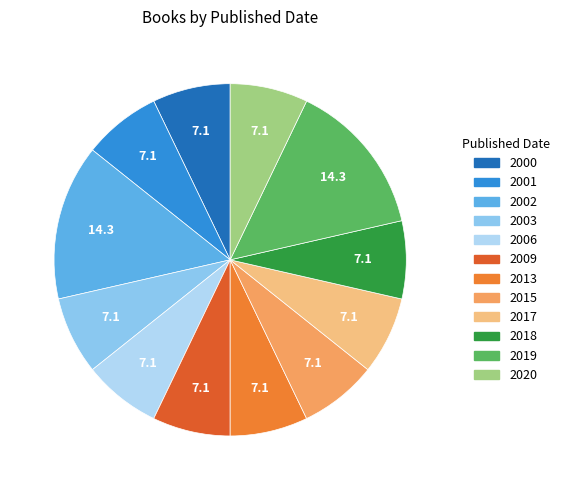

Do 2015 and 2002 together represent more than half of the pie?

No